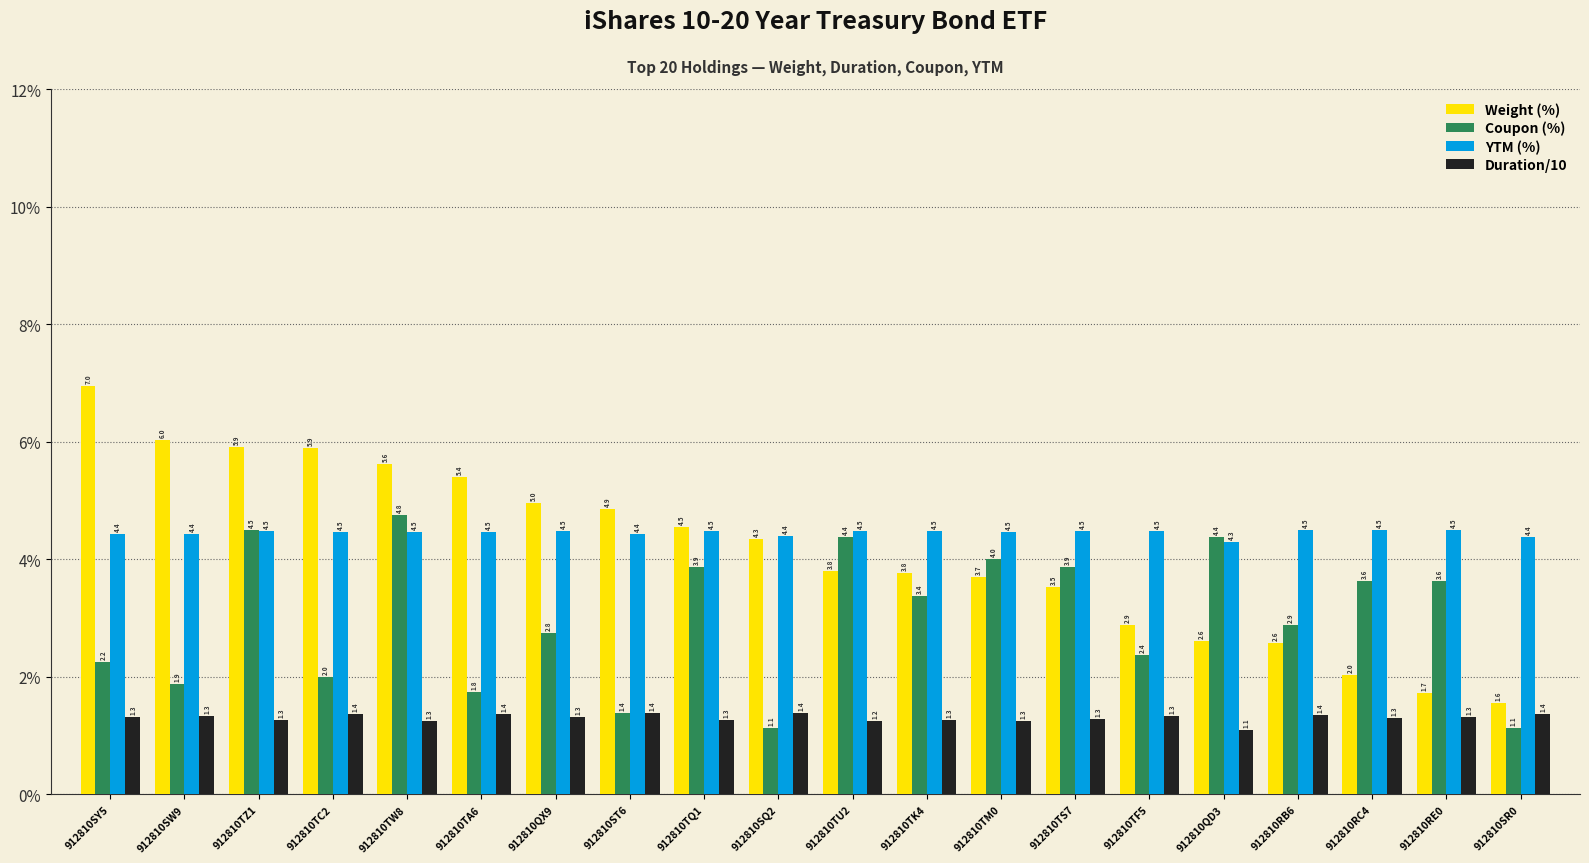

Which series has the widest spread of values?

Weight (%)